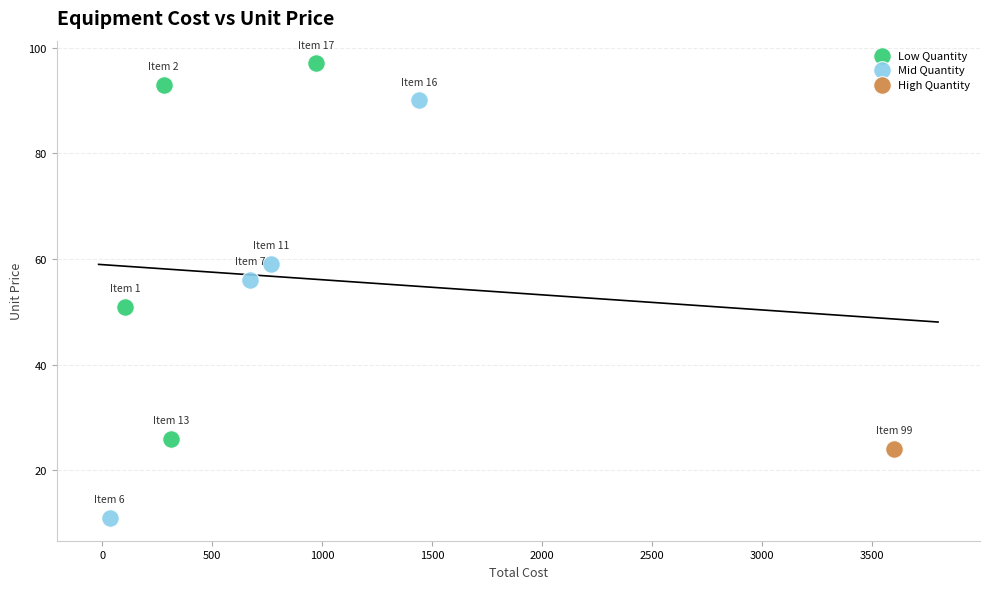

Which series contains the highest Y value?

Low Quantity